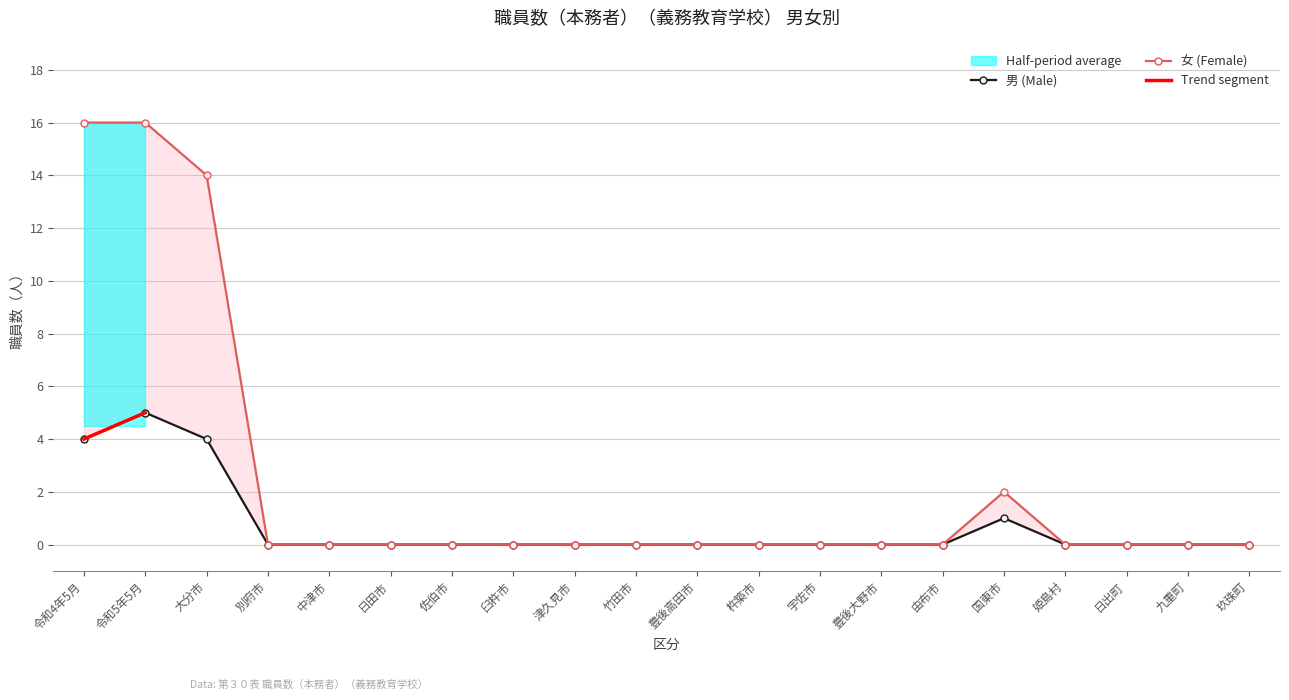

Rank the categories by 女 (Female) value from highest to lowest.

令和4年5月, 令和5年5月, 大分市, 国東市, 別府市, 中津市, 日田市, 佐伯市, 臼杵市, 津久見市, 竹田市, 豊後高田市, 杵築市, 宇佐市, 豊後大野市, 由布市, 姫島村, 日出町, 九重町, 玖珠町